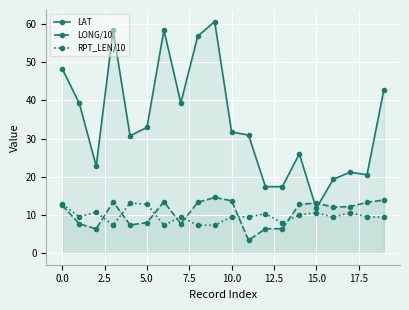

True or false: LAT has more than 1 interior local peaks.

True